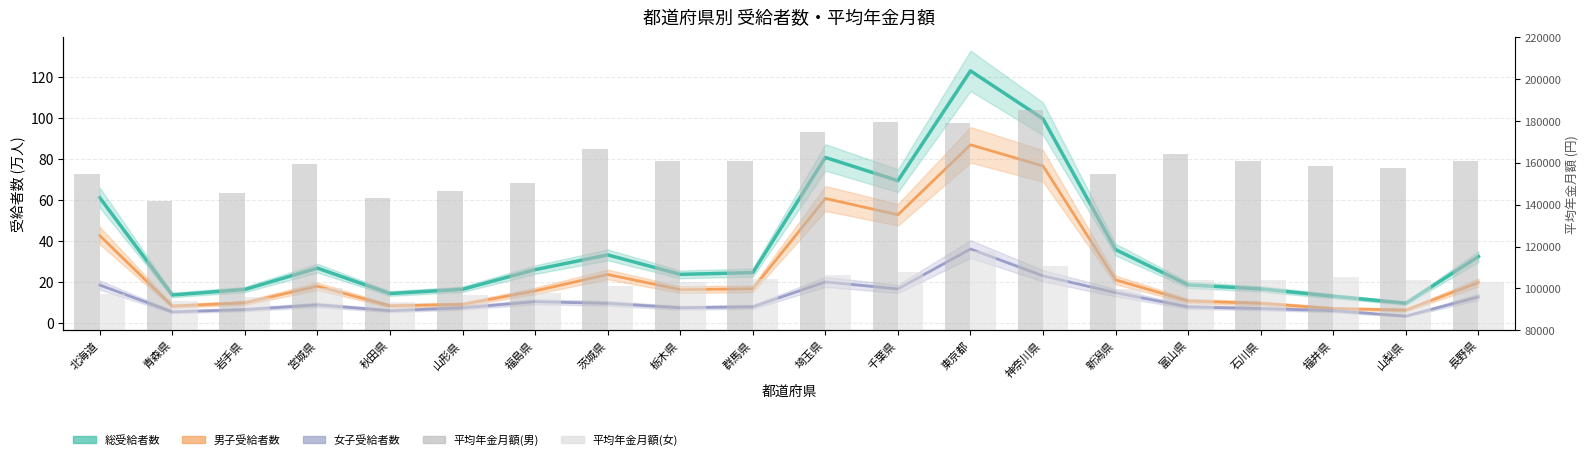

Between 栃木県 and 埼玉県, which series saw the biggest shift?

平均年金月額(男)円